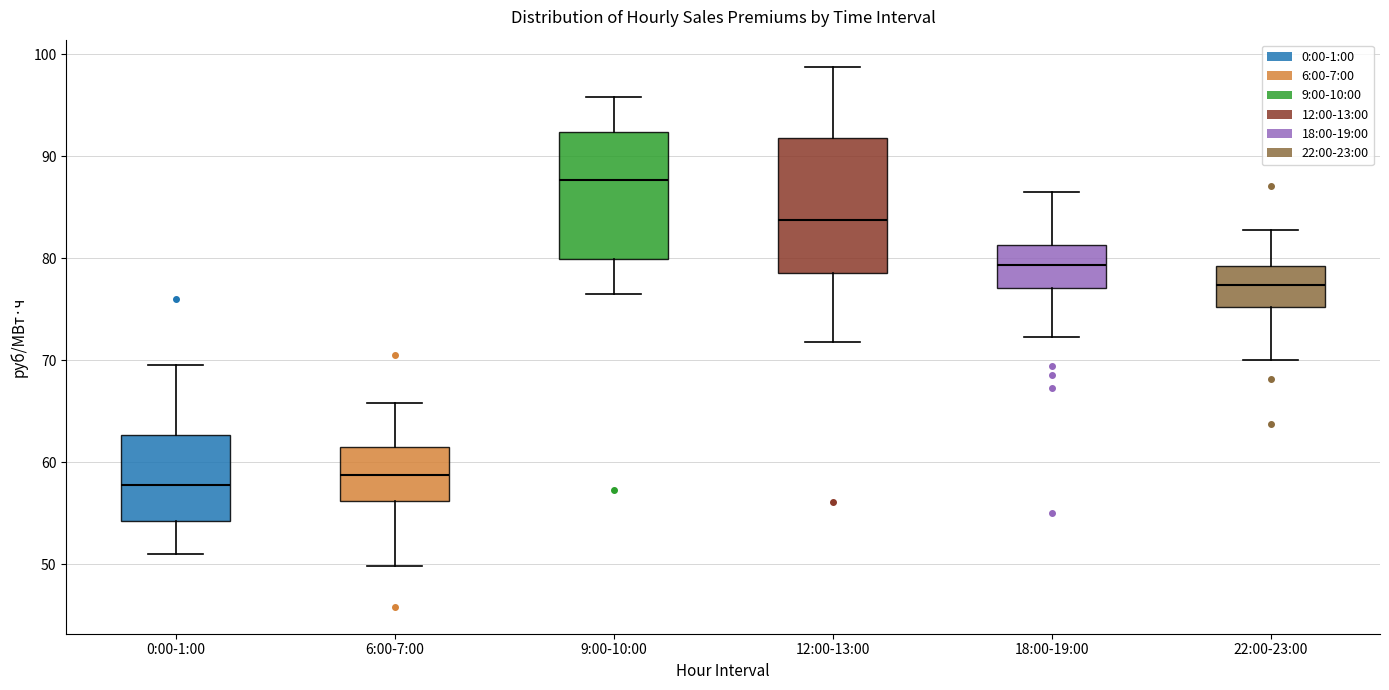

Which box's median line is the lowest?

0:00-1:00